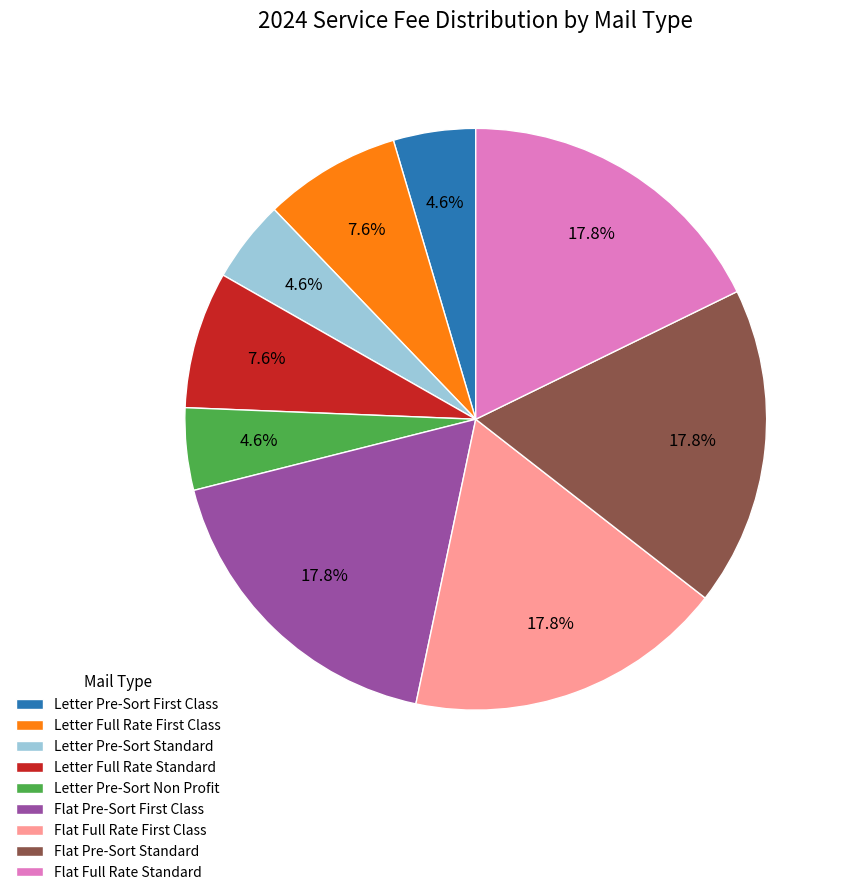

Does Letter Pre-Sort Standard represent more than half of the total?

No